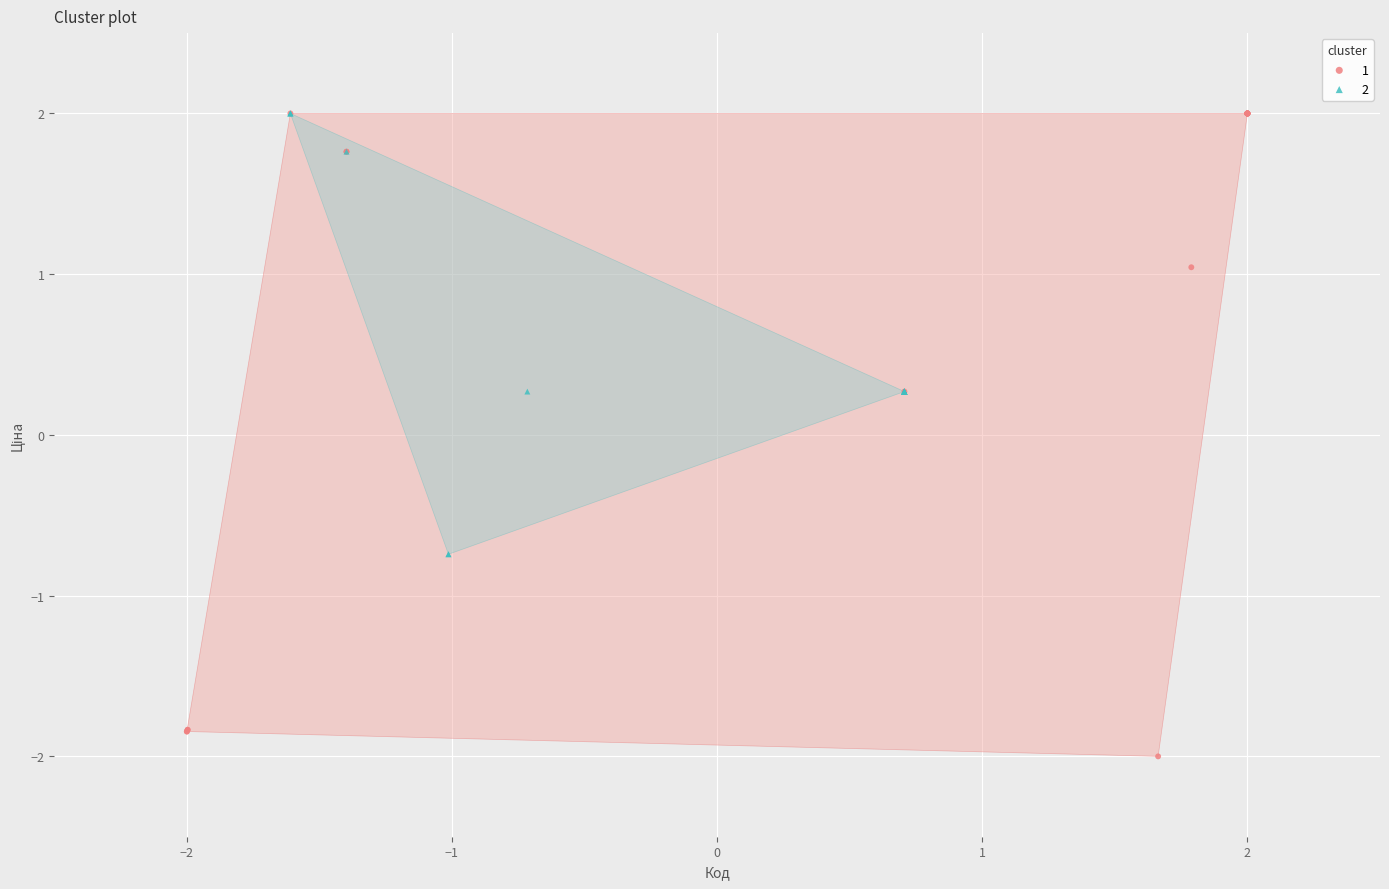

What are all the series names shown in the legend?

1, 2